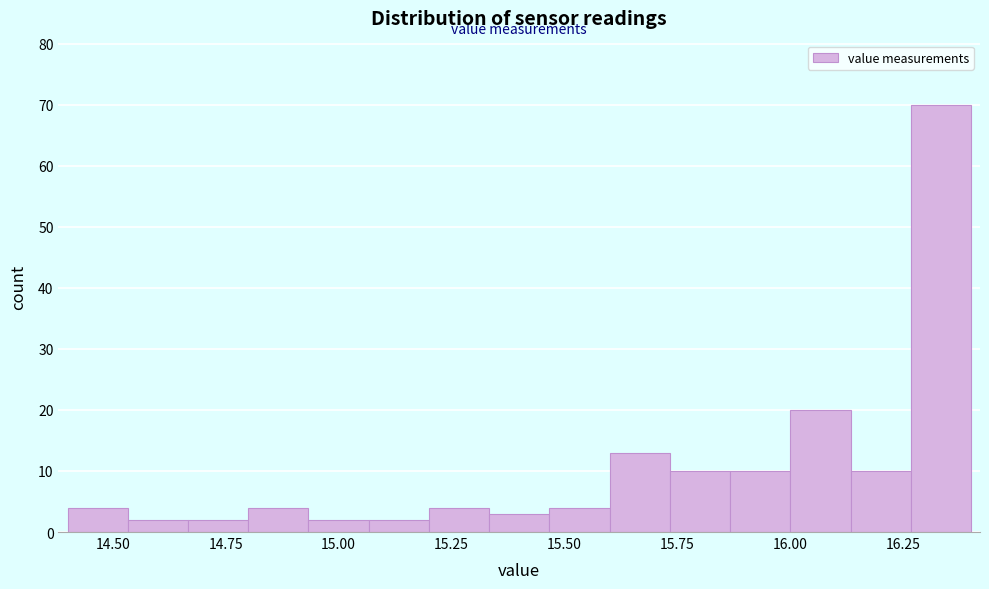

Around what value on the x-axis is the tallest bar? Give the approximate position of its centre, as read against the axis.

16.35